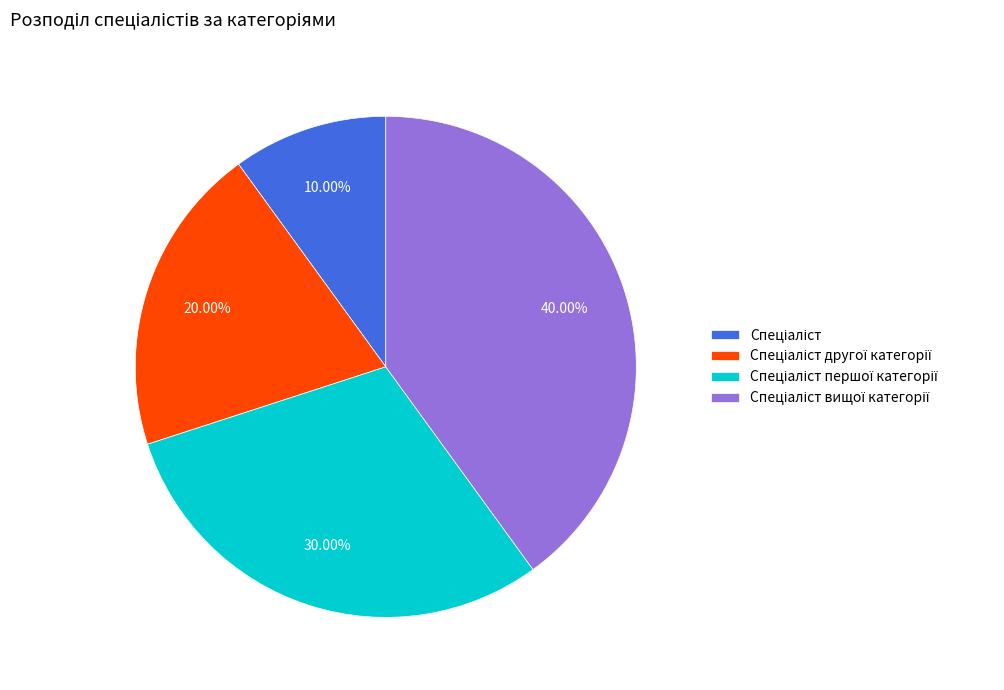

Is there any slice that represents more than half of the pie?

No